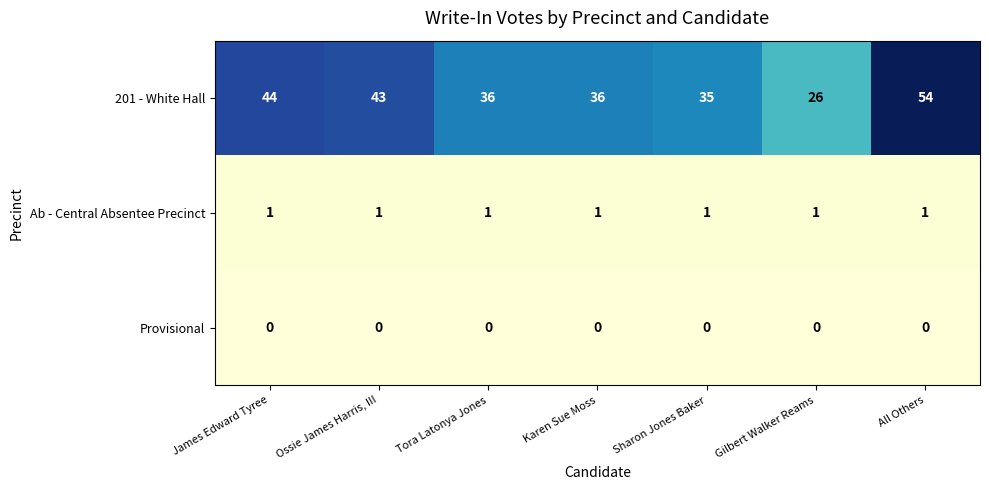

Which category has the highest value across all series?

All Others